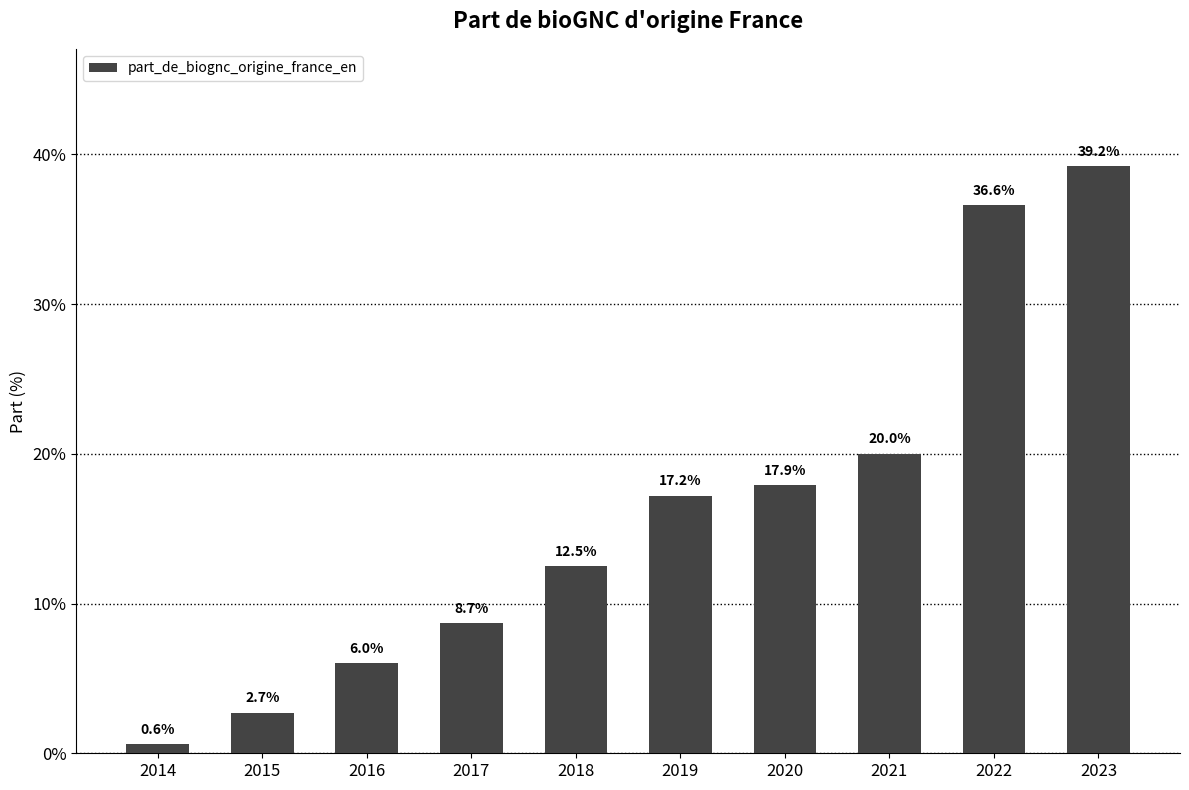

Reading left to right, extract all data points from this chart.

0.6	2.7	6.0	8.7	12.5	17.2	17.9	20.0	36.6	39.2